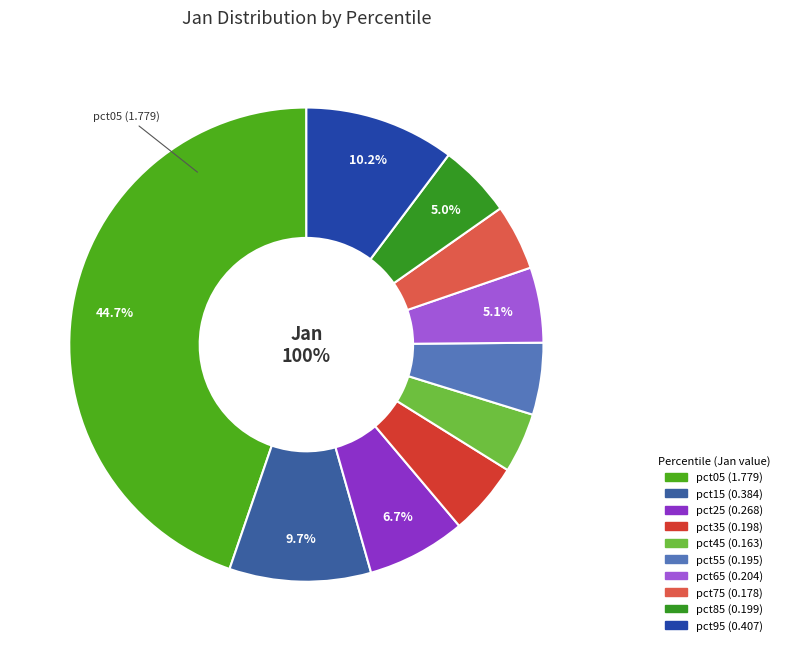

Is it true that pct55 is 5% of the pie?

True